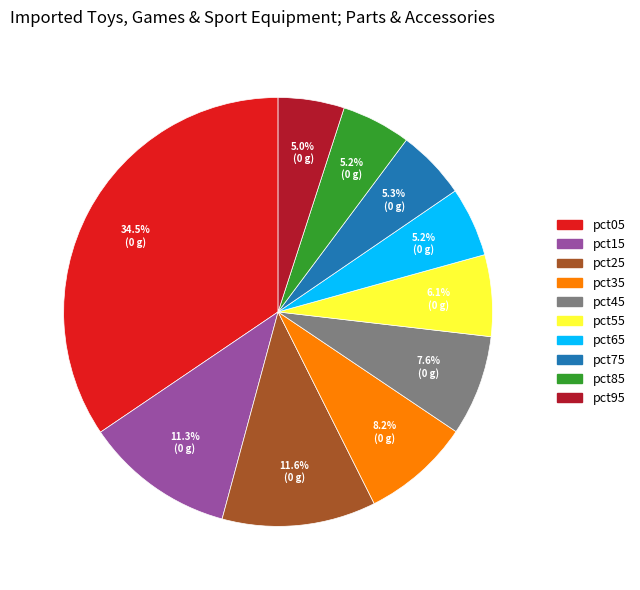

True or false: pct45 accounts for 8% of the total.

True